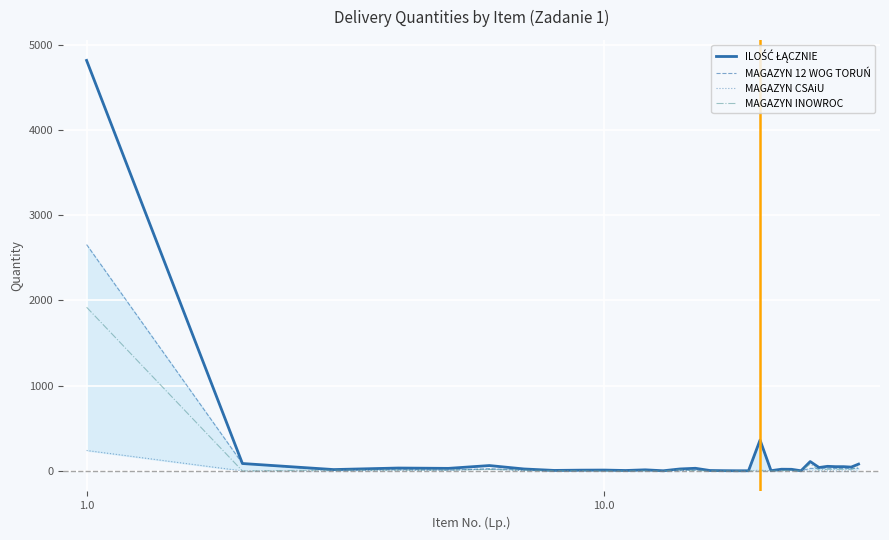

What is the highest value of the MAGAZYN CSAiU series?

240